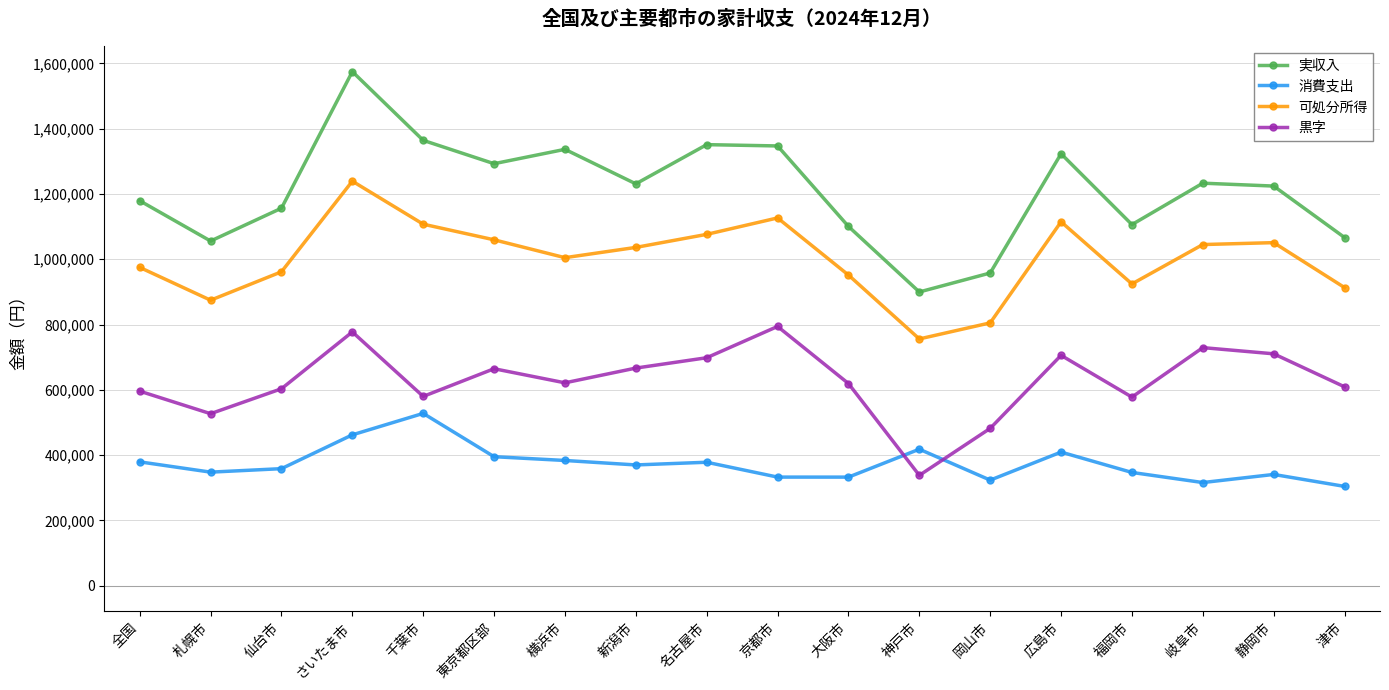

How many lines are shown in the chart?

4